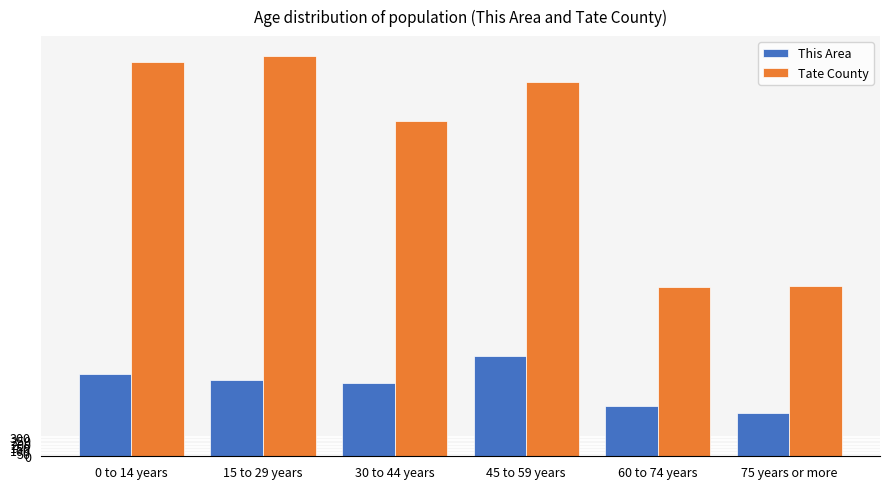

What is the value of the This Area bar at the 4th from the left?

1565